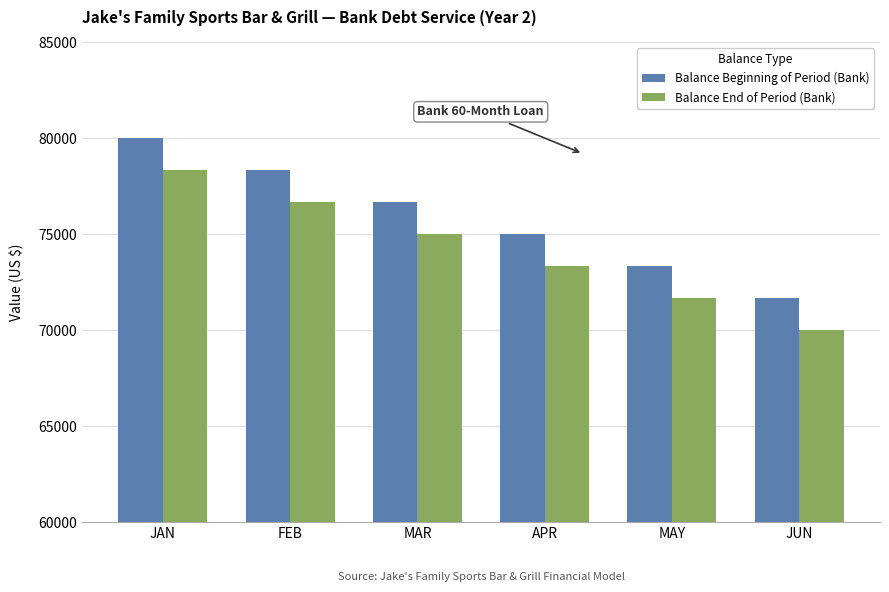

What is the greatest value displayed?

80000.0